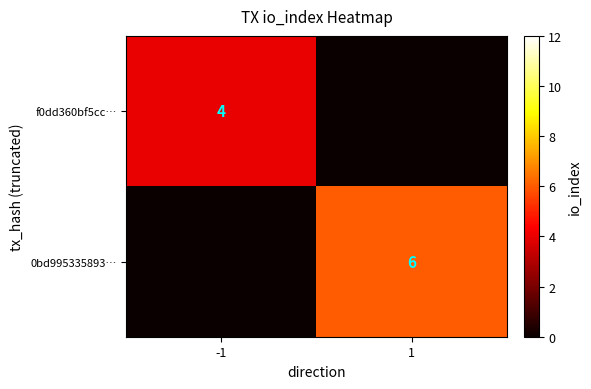

Is the value of 0bd995335893… at 1 greater than the value of f0dd360bf5cc… at -1?

Yes